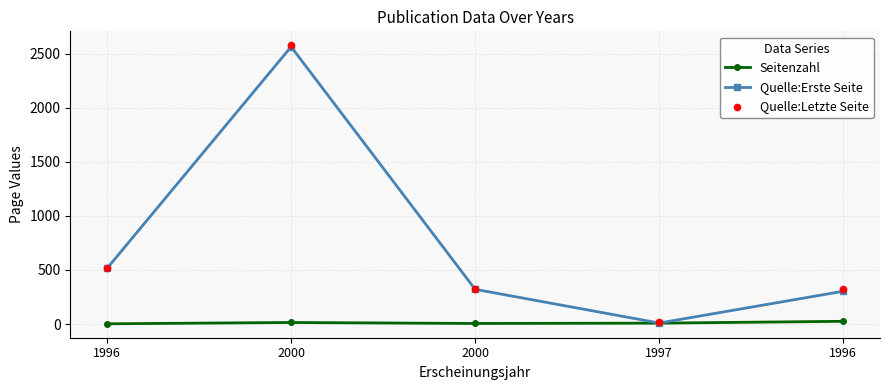

Which series reaches the maximum Y coordinate?

Quelle:Letzte Seite